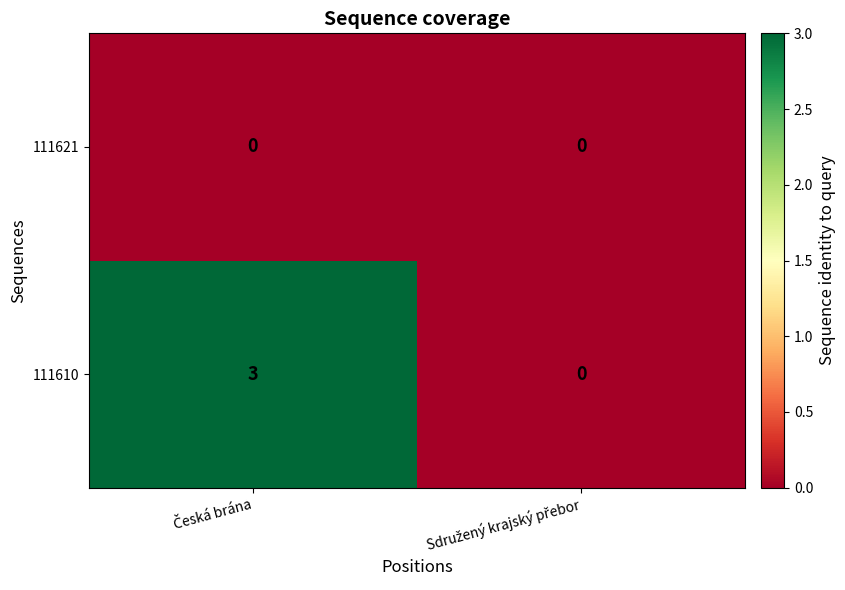

What is the greatest value displayed?

3